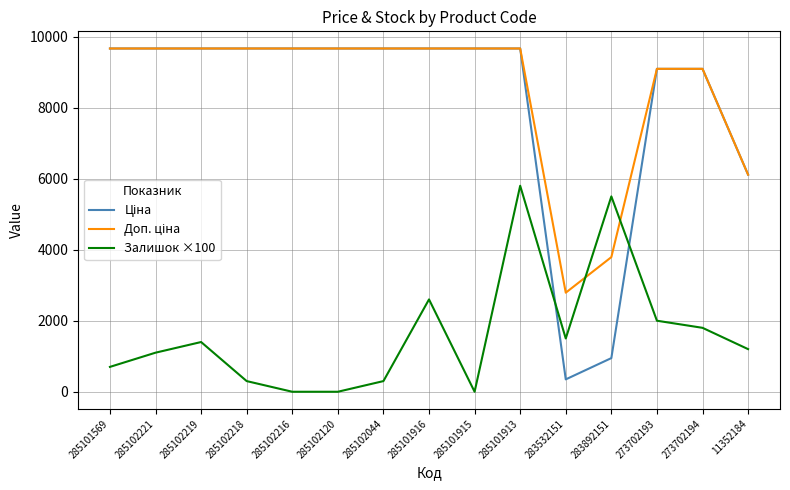

At which category is the sum across all series the highest?

285101913